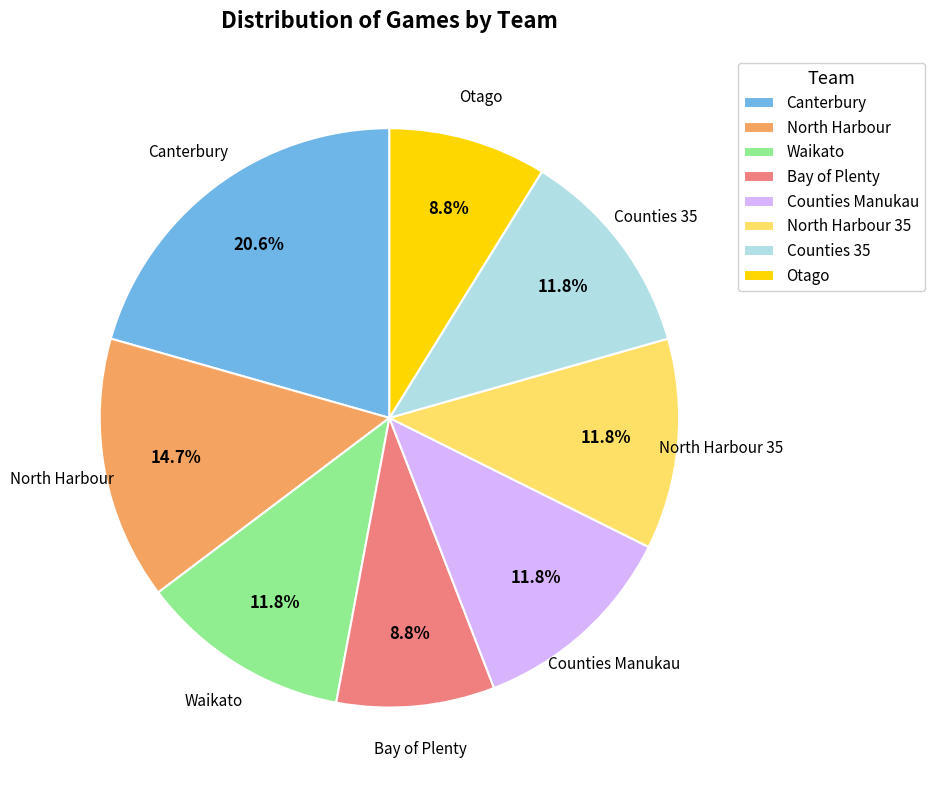

Does any single category account for the majority?

No